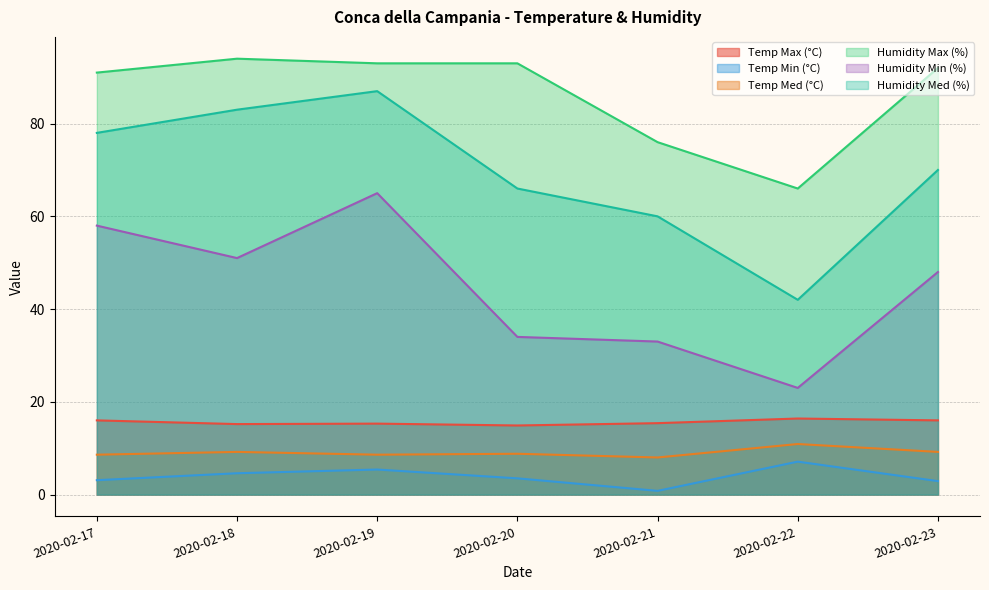

Which series has the largest range (max minus min)?

Humidity Med (%)